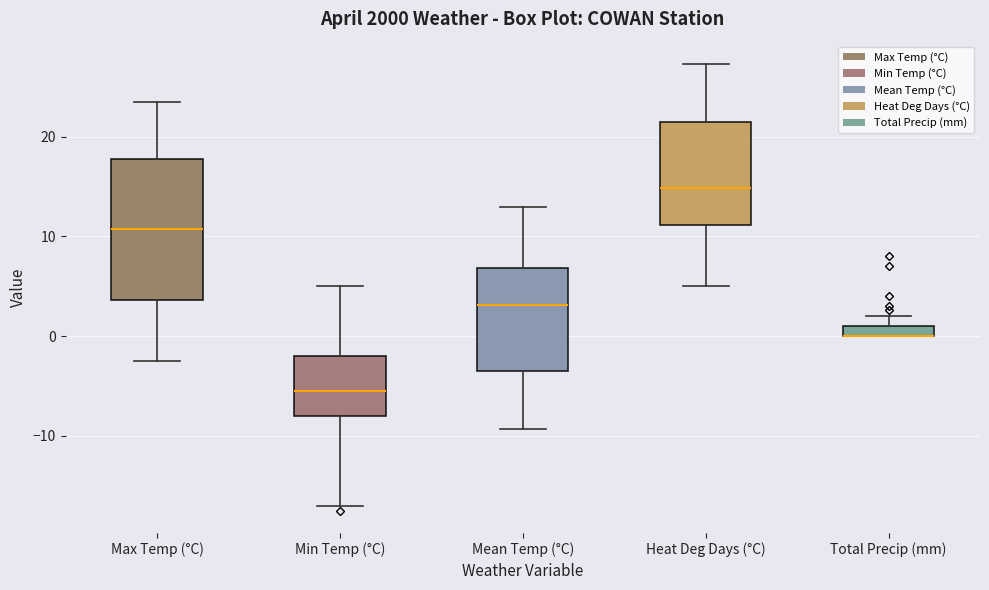

Where does the upper whisker of the box for Mean Temp (°C) end on the y-axis? The values are not printed on the chart, so give them approximately, as read against the axis.

13